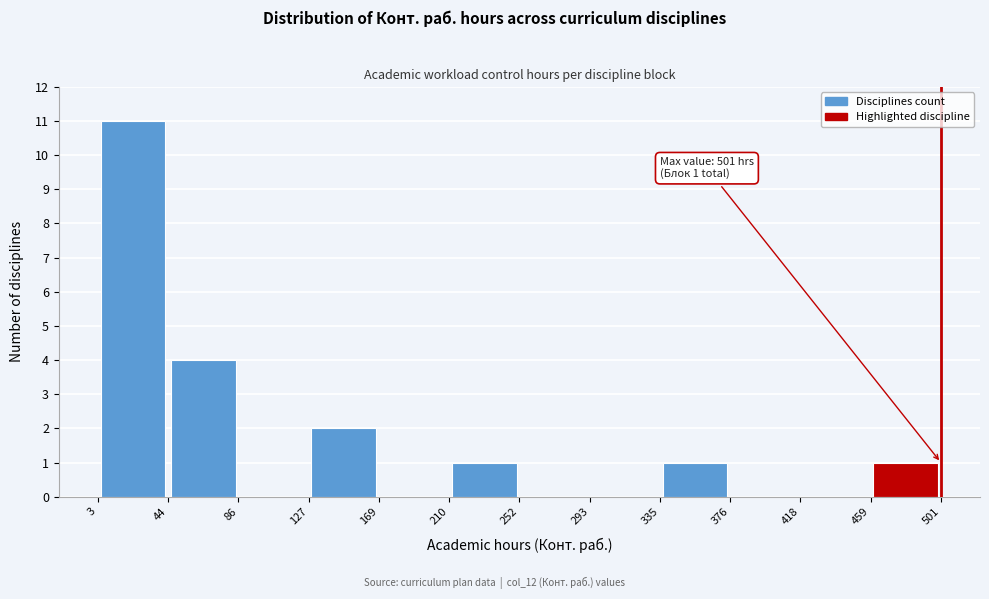

Which range on the x-axis has the tallest bar?

3 to 44